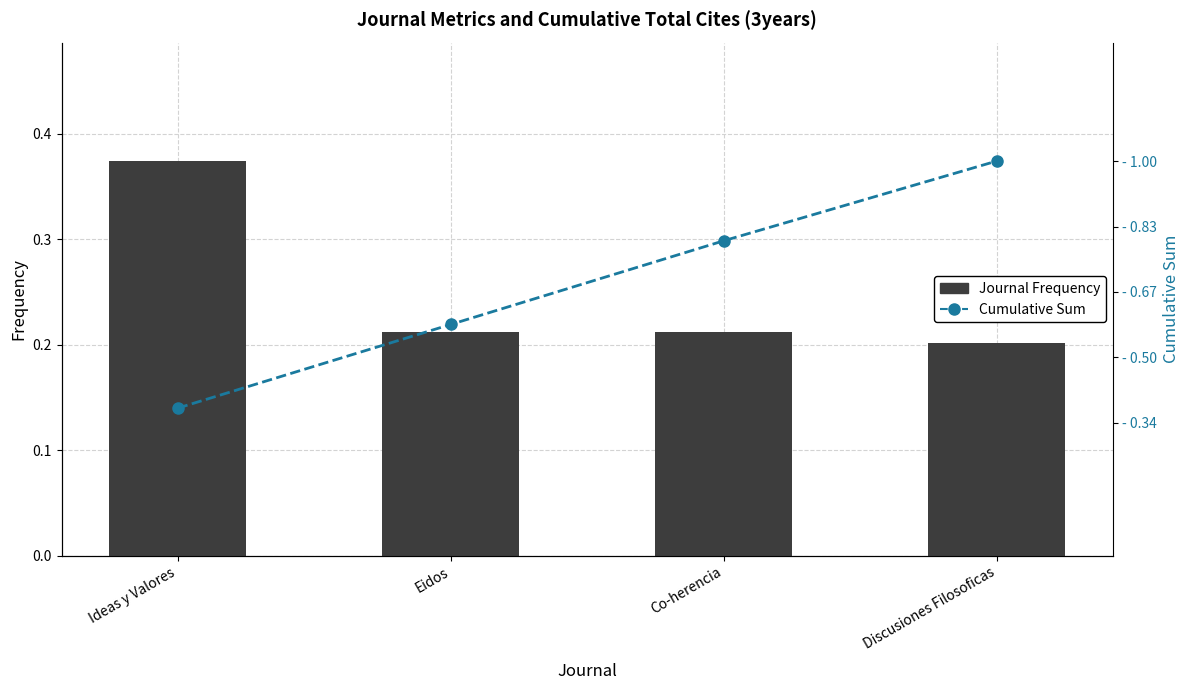

What is the label of the 3rd bar from the right?

Eidos